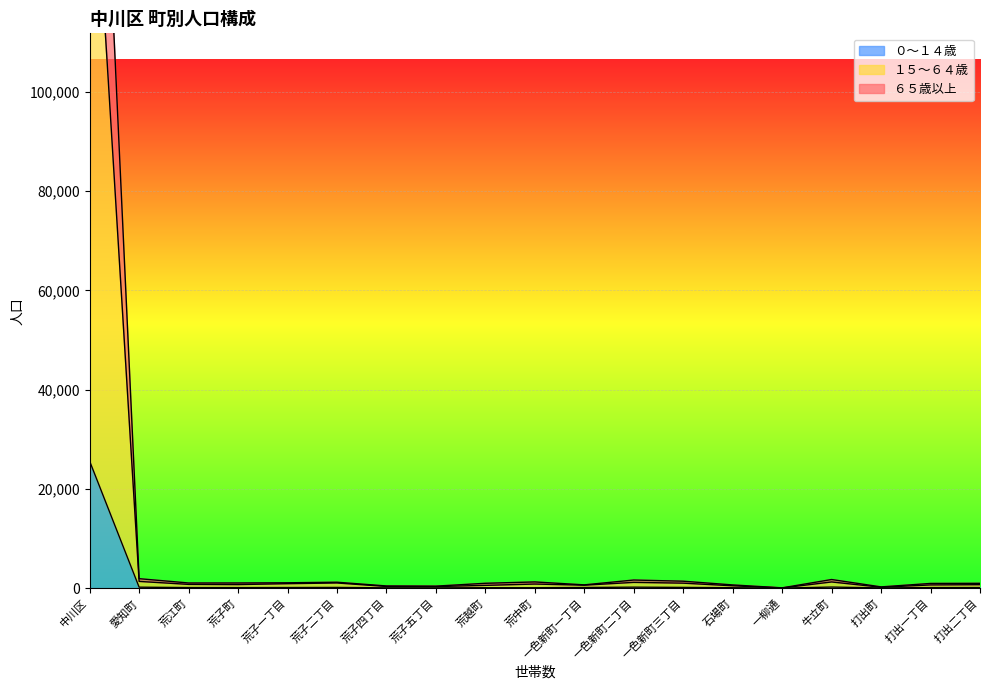

In 総数, how many points are higher than both neighbors (excluding endpoints)?

4